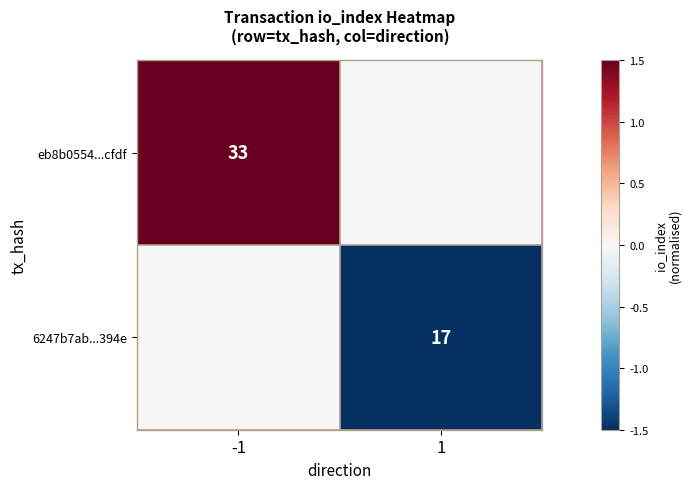

The eb8b0554...cfdf series shows 33 at -1. True or false?

True